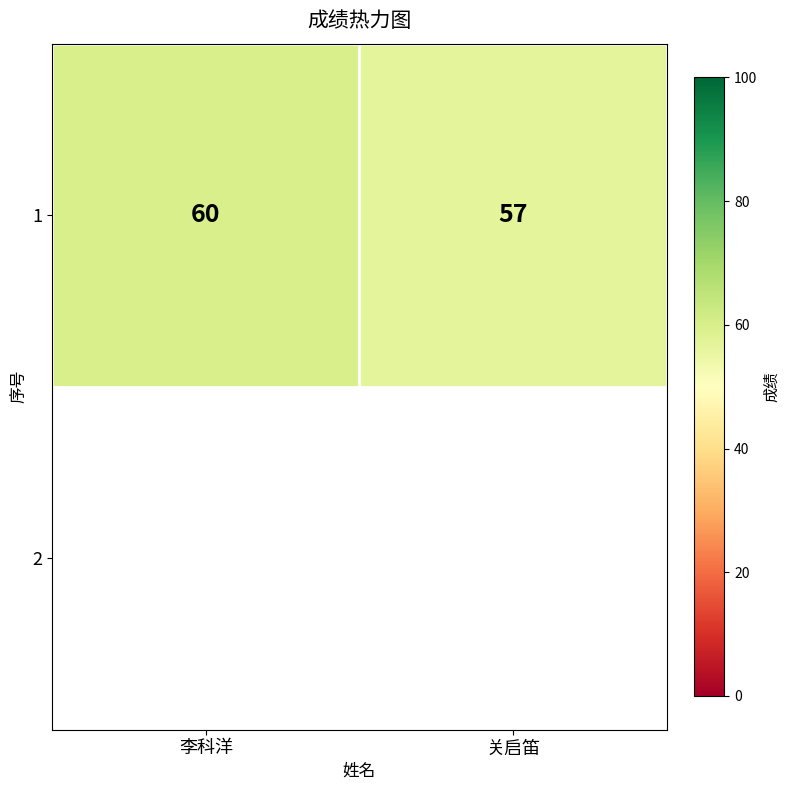

What is the sum of all values?

117